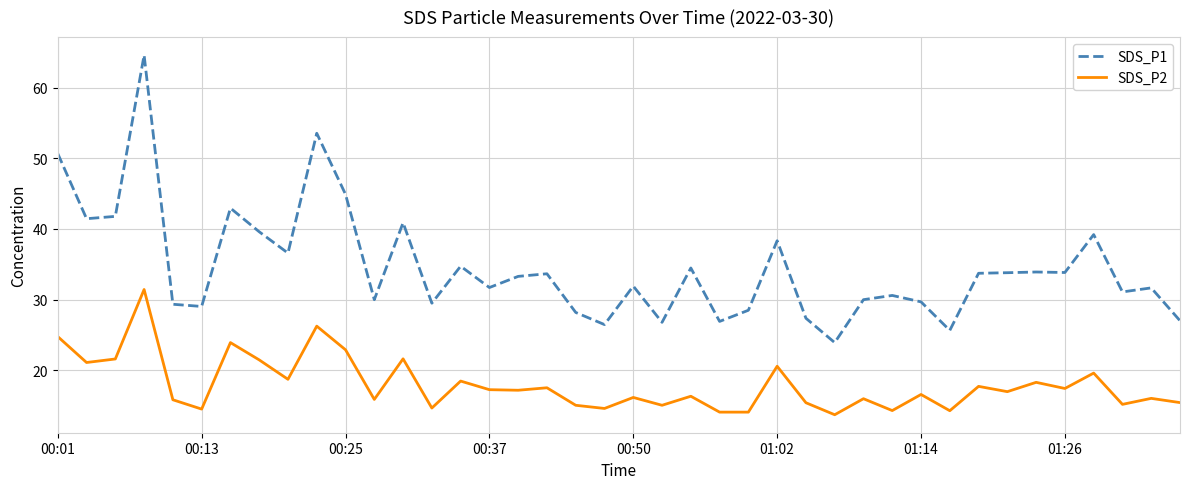

Rank the series by their maximum value, from lowest to highest.

SDS_P2, SDS_P1